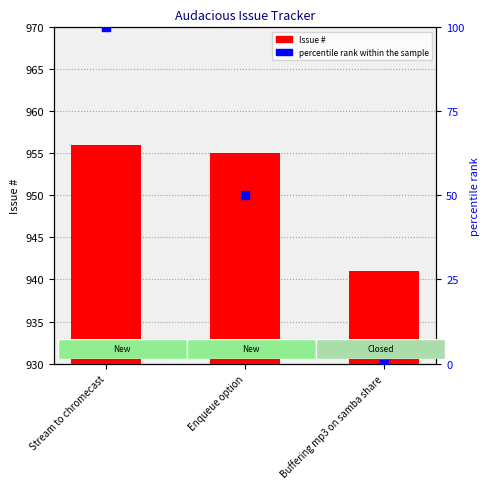

What are all the series names shown in the legend?

Issue #, percentile rank within the sample